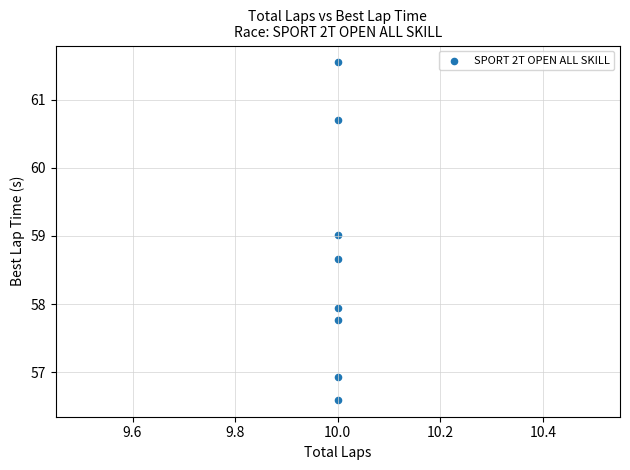

What is the average Y value?

58.6